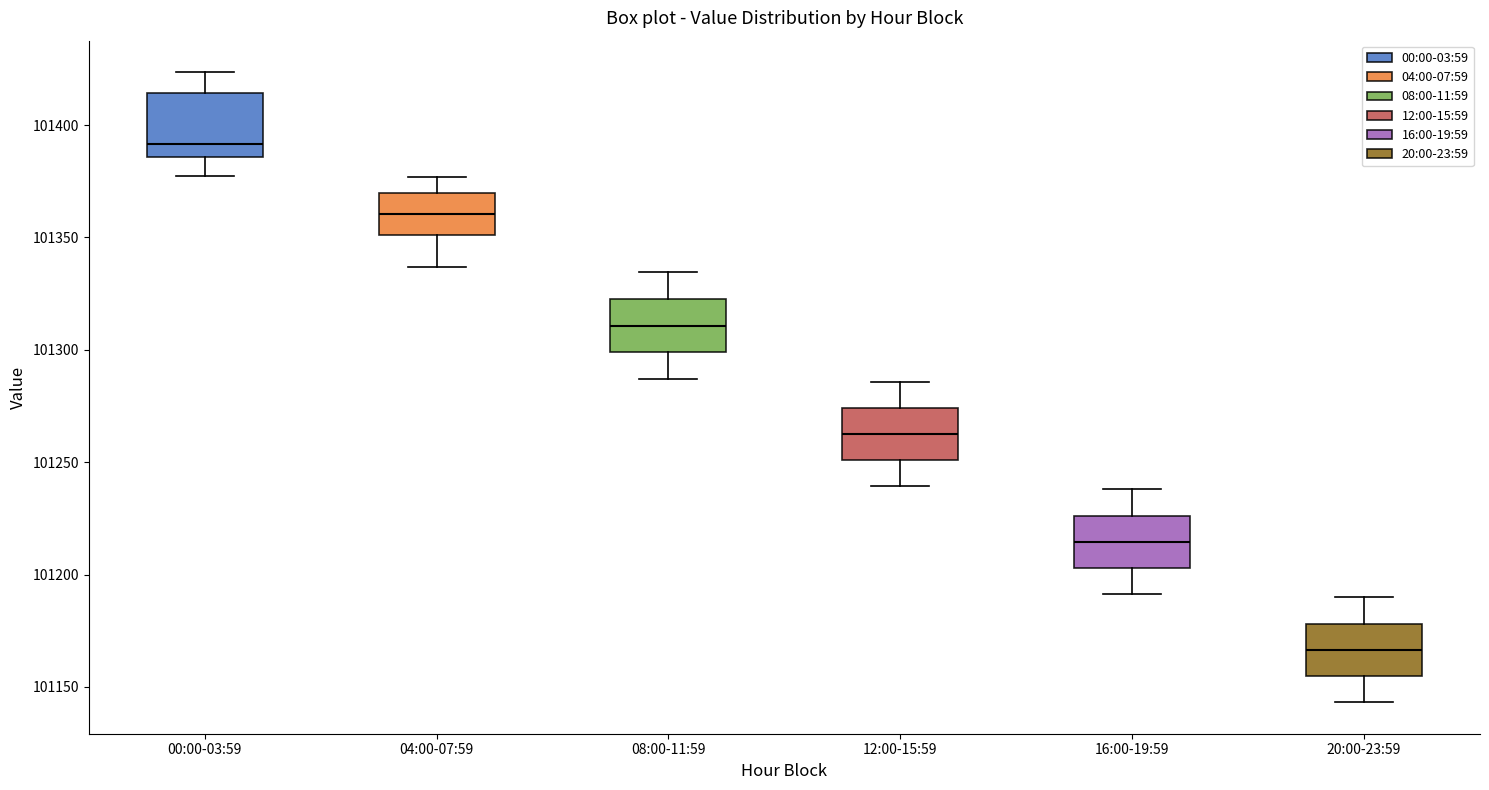

Which box's median line is the lowest?

20:00-23:59